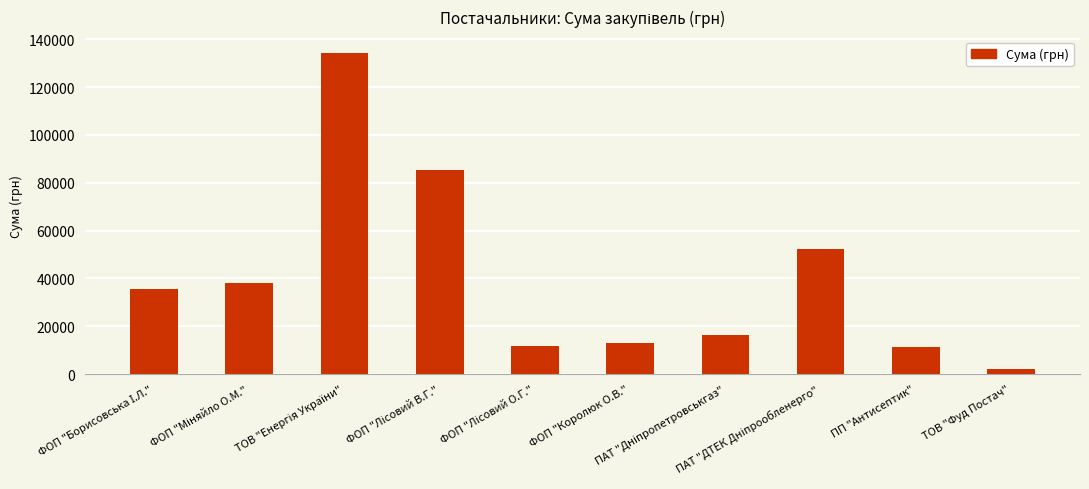

What is the maximum value shown in the chart?

134362.3